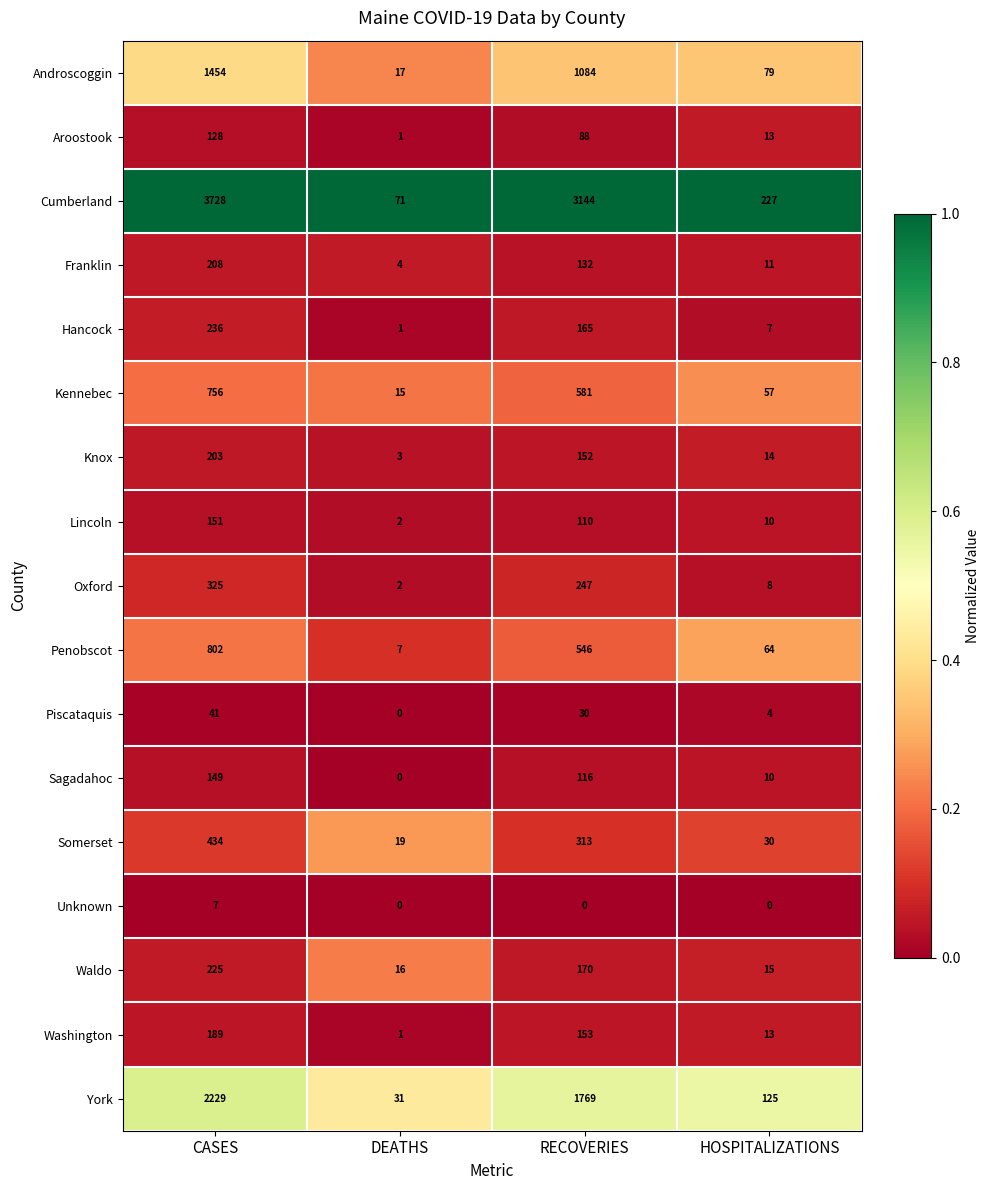

What is the difference between the second highest and second lowest values in the Somerset series?

283